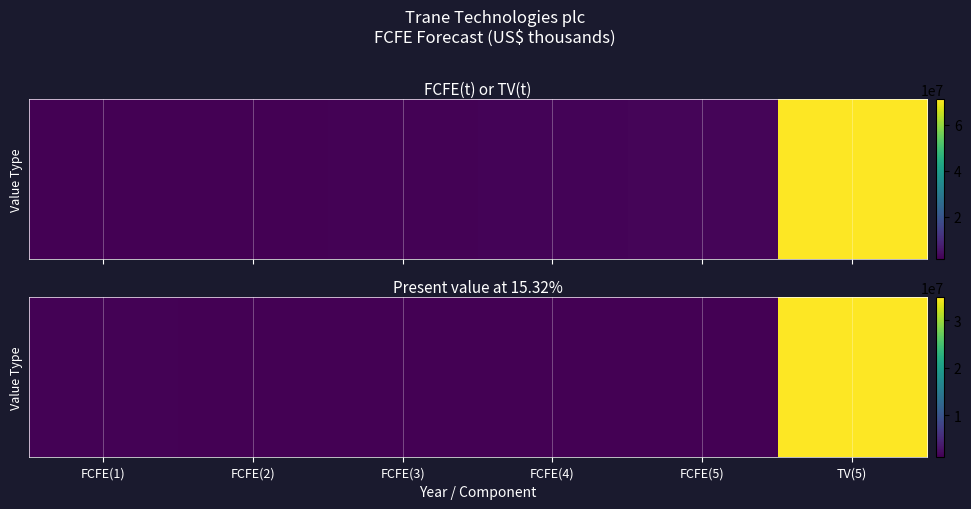

Approximately how many times larger is the value at FCFE(5) compared to FCFE(4)?

1.0